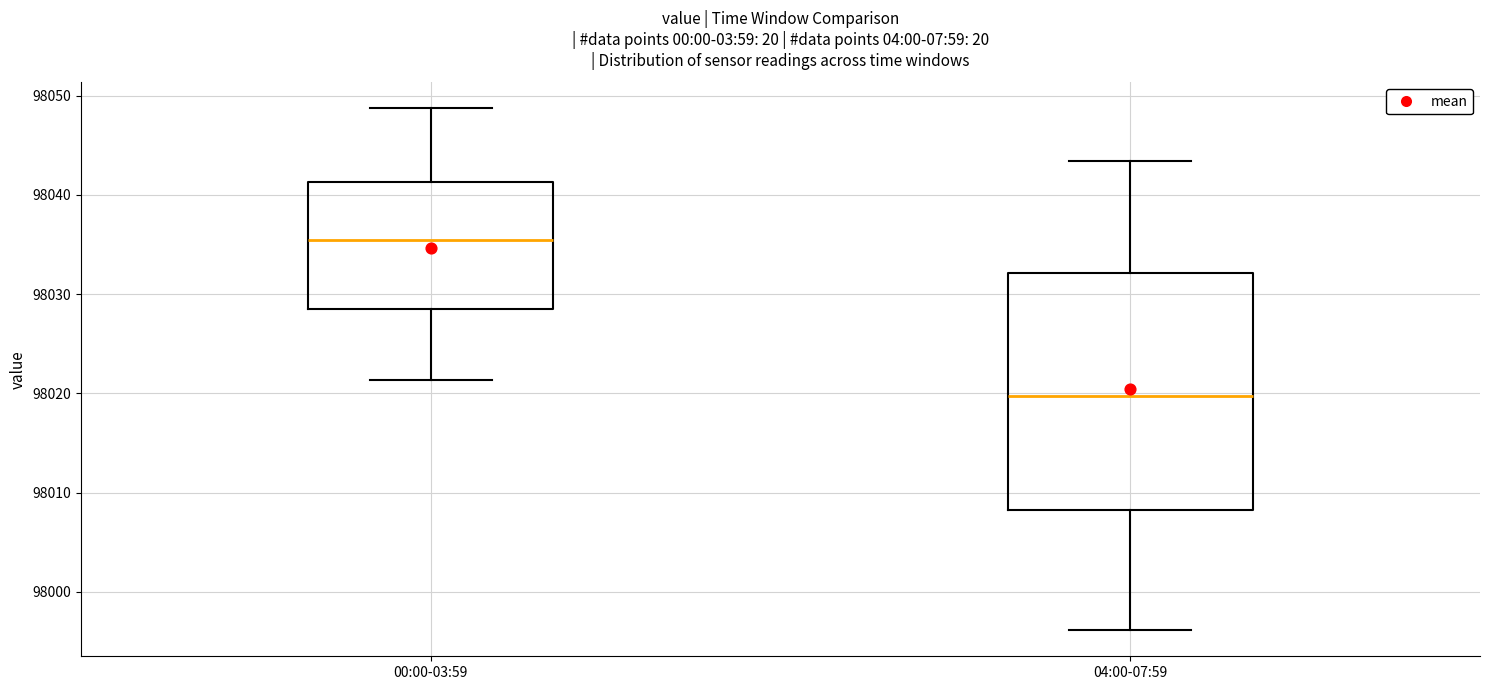

Where does the lower whisker of the box for 04:00-07:59 end on the y-axis? The values are not printed on the chart, so give them approximately, as read against the axis.

97996